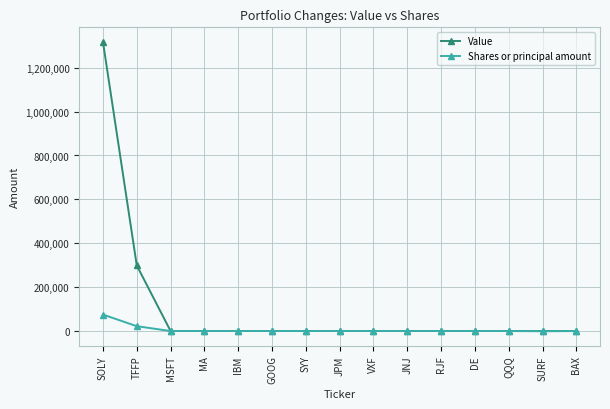

Where is Value nearest to the value 659000?

TFFP